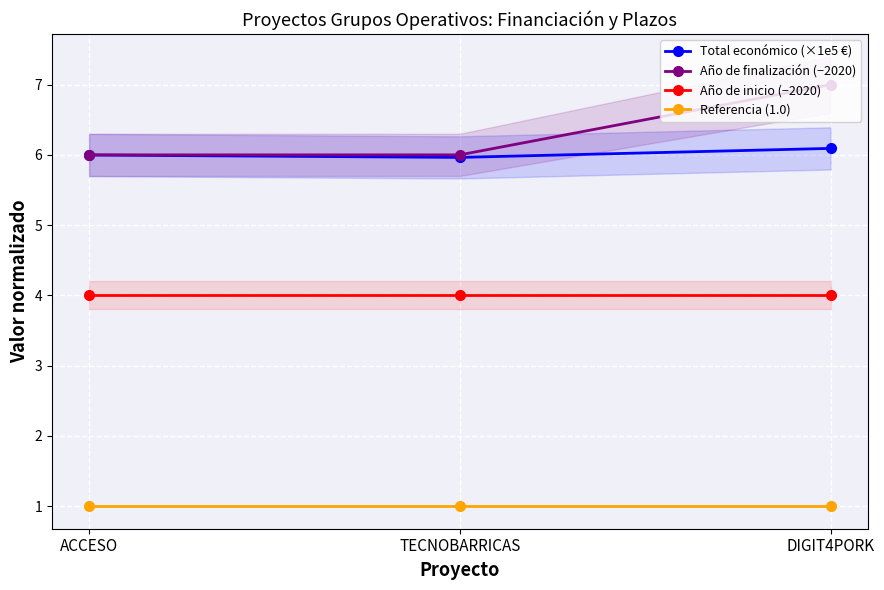

Between ACCESO and DIGIT4PORK, which series saw the biggest shift?

Año de finalización (−2020)